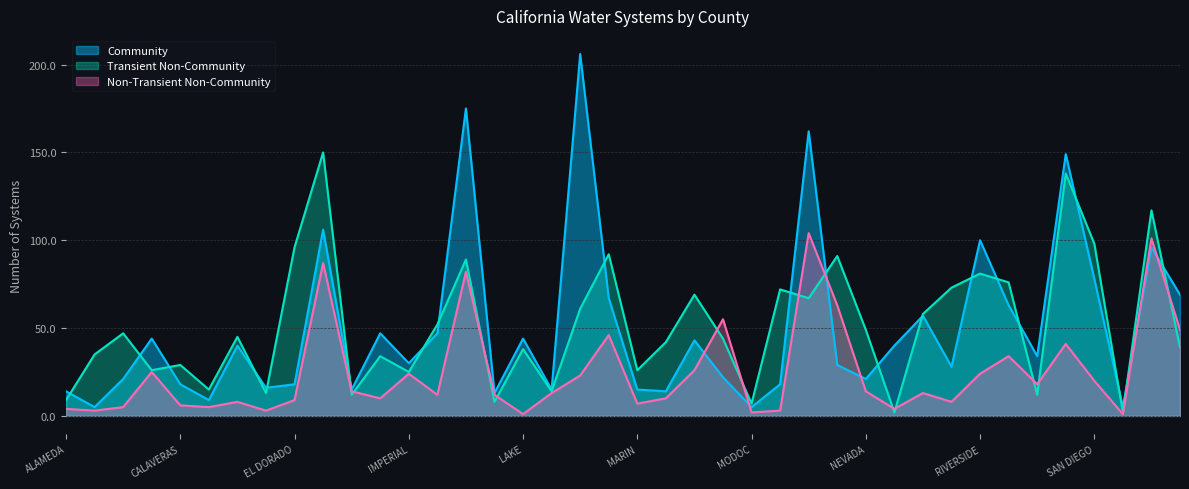

In Transient Non-Community, how many points are higher than both neighbors (excluding endpoints)?

14